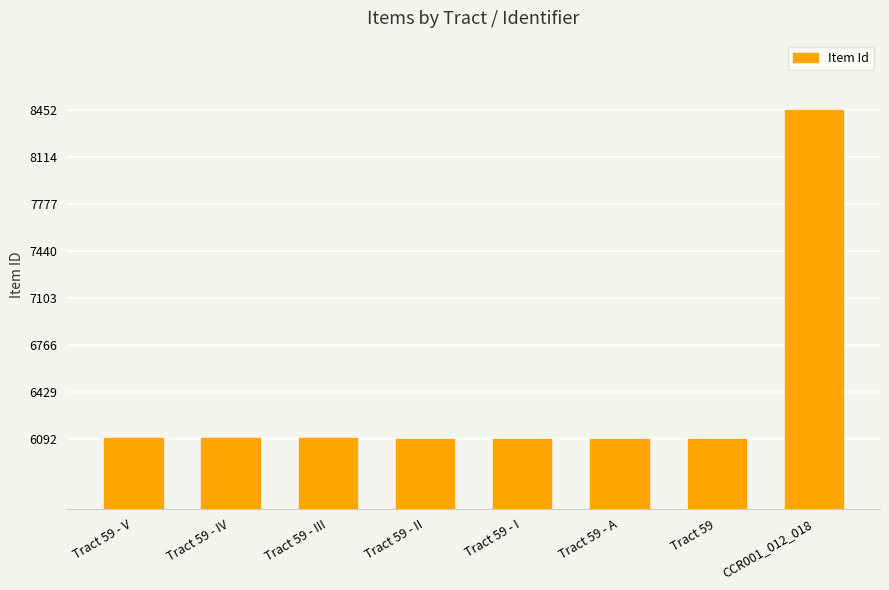

Approximately how many times larger is the value at Tract 59 compared to Tract 59 - III?

1.0